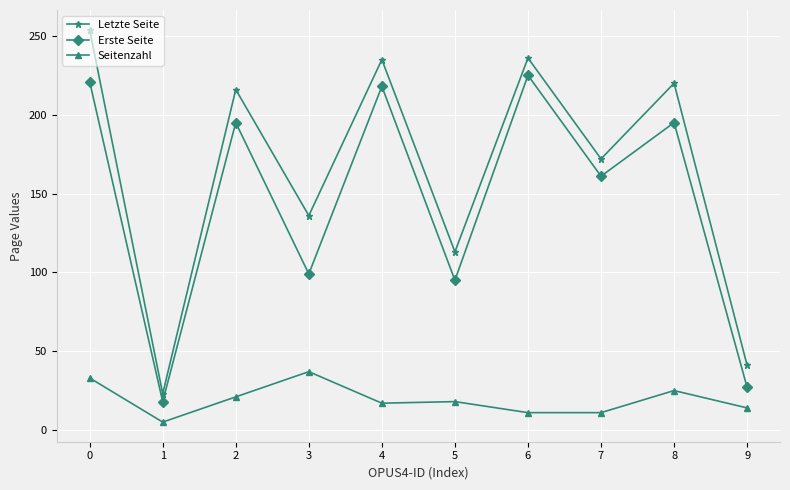

Where is the first local maximum for Letzte Seite?

2